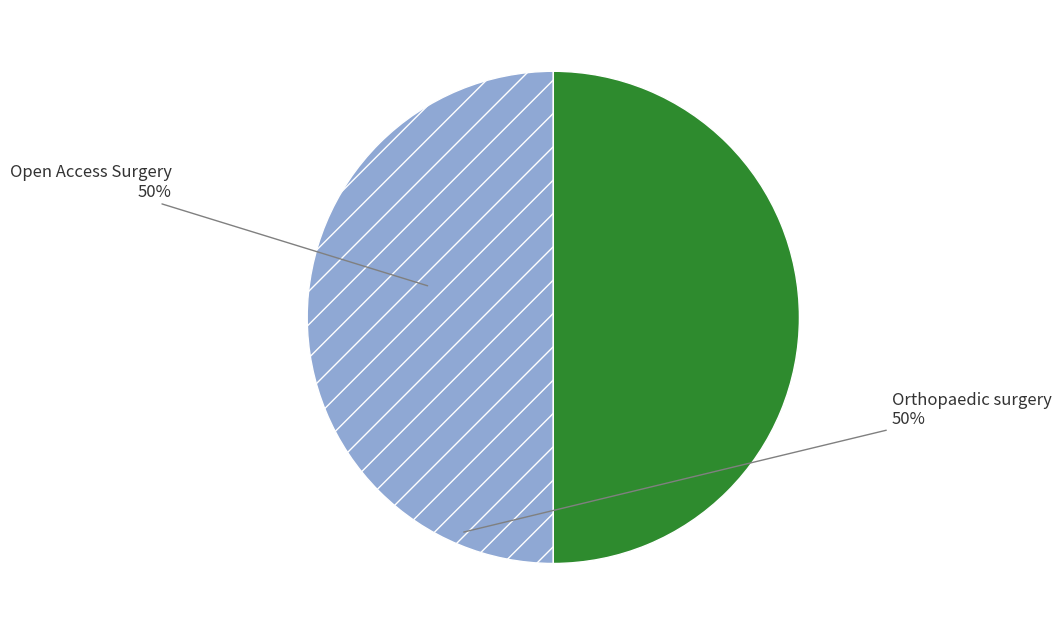

Approximately how many times larger is the value at Open Access Surgery compared to Orthopaedic surgery?

1.0